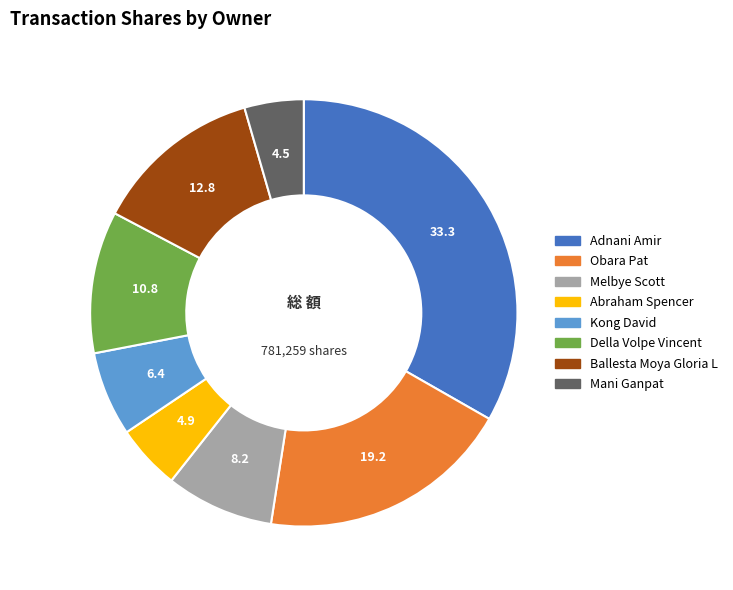

How many slices are in this pie chart?

8